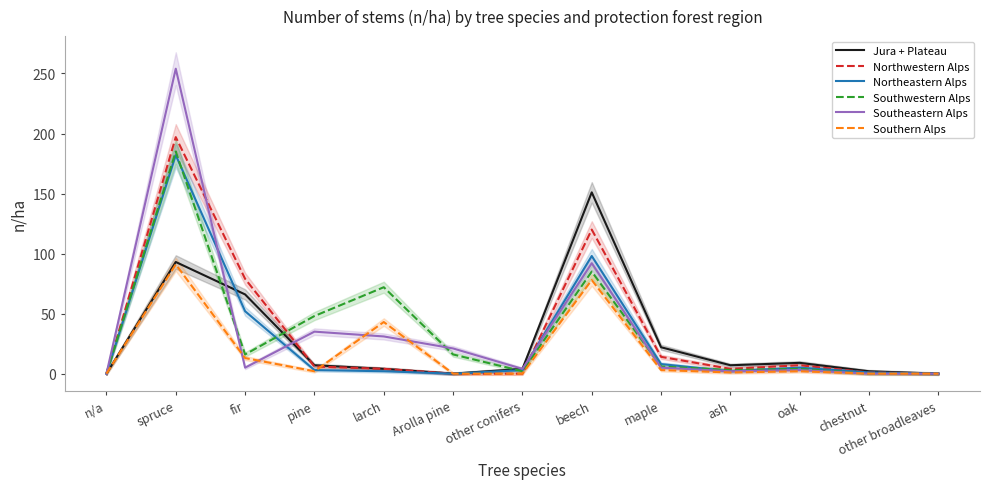

Rank the categories by Southeastern Alps value from lowest to highest.

n/a, chestnut, other broadleaves, ash, oak, other conifers, fir, maple, Arolla pine, larch, pine, beech, spruce